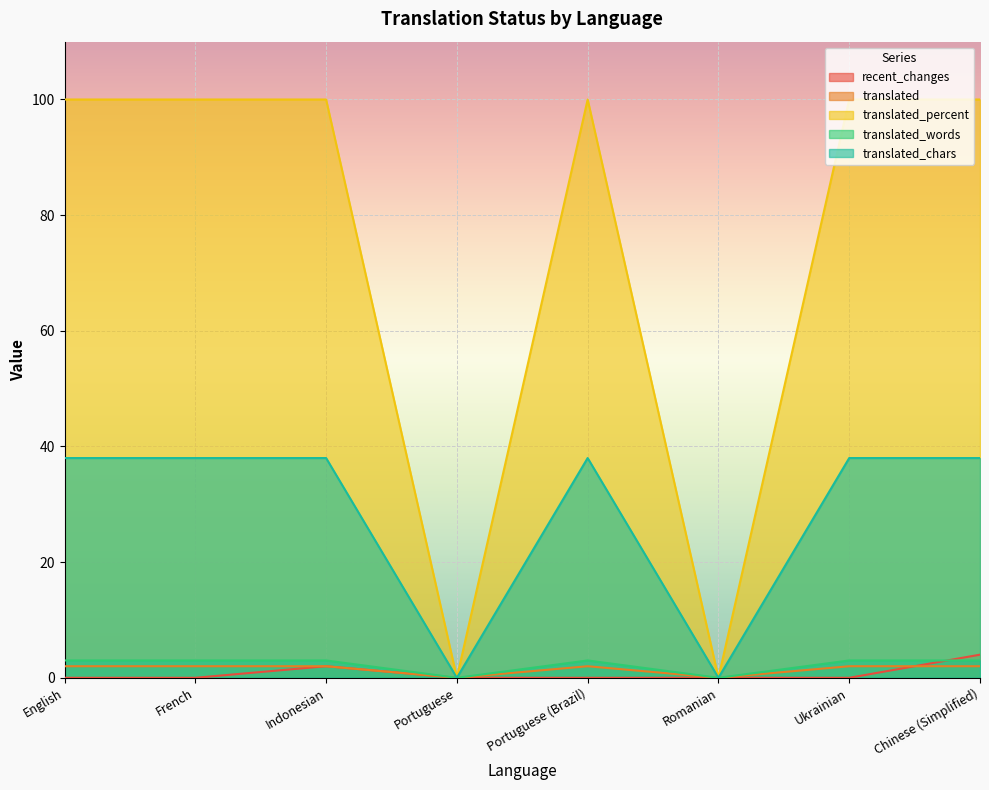

The recent_changes series shows 0 at Portuguese. True or false?

True